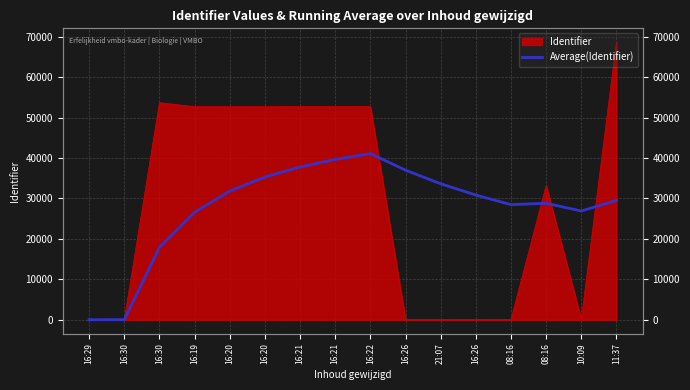

True or false: the data shows 2.5 at 16:30.

False